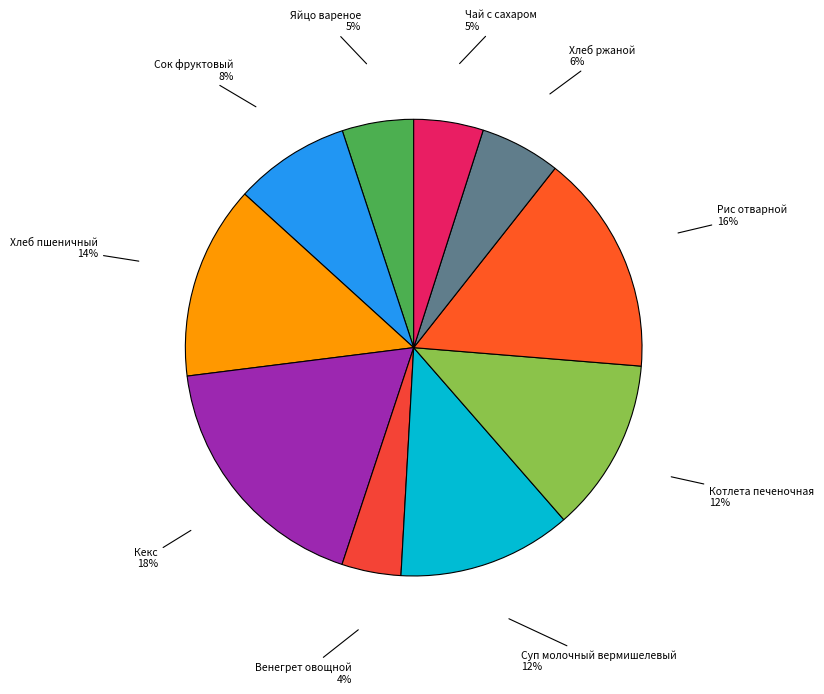

How many segments does this pie chart have?

10